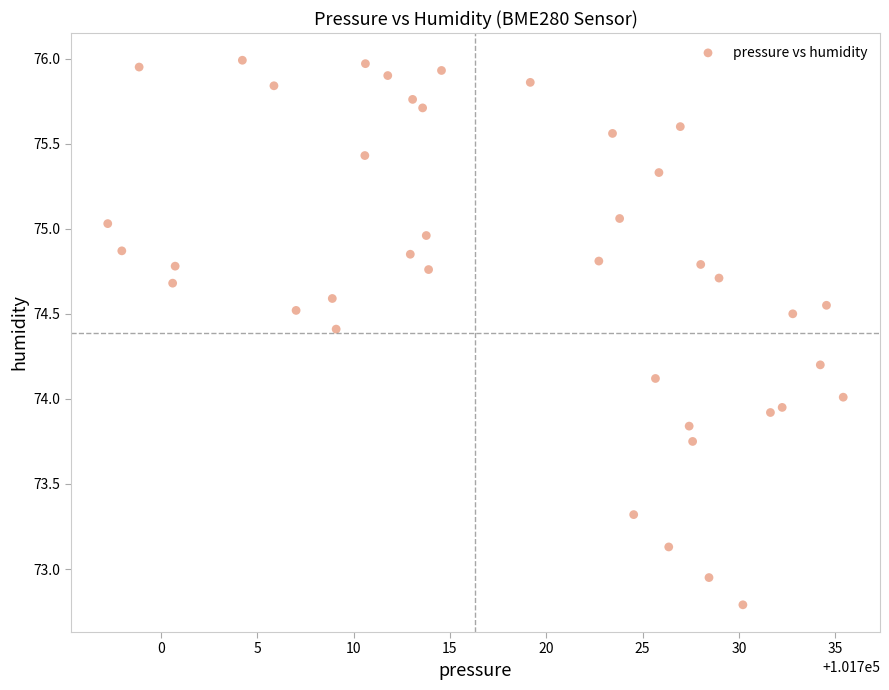

What is the range of X values (max minus min)?

38.2